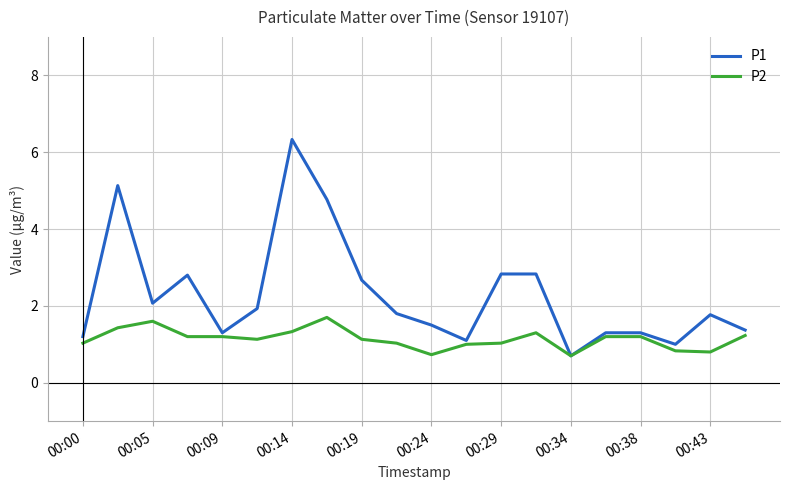

At how many categories does at least one series exceed 2?

8